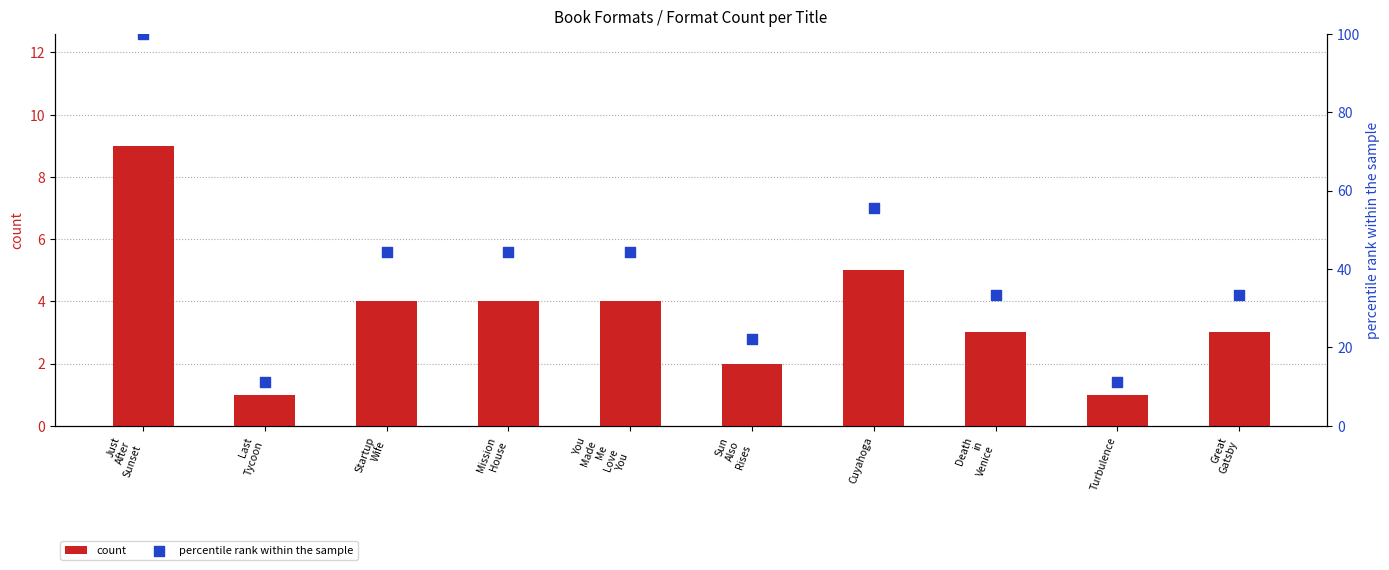

Which series has the largest total across all categories?

percentile rank within the sample